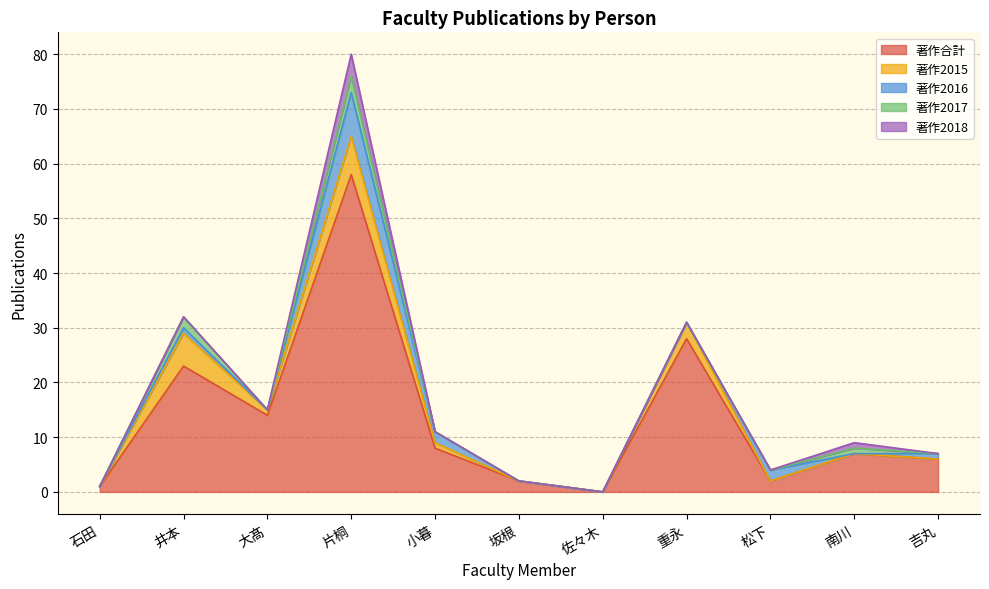

Rank the categories by 著作2015 value from lowest to highest.

石田, 坂根, 佐々木, 松下, 南川, 吉丸, 大髙, 小暮, 重永, 井本, 片桐